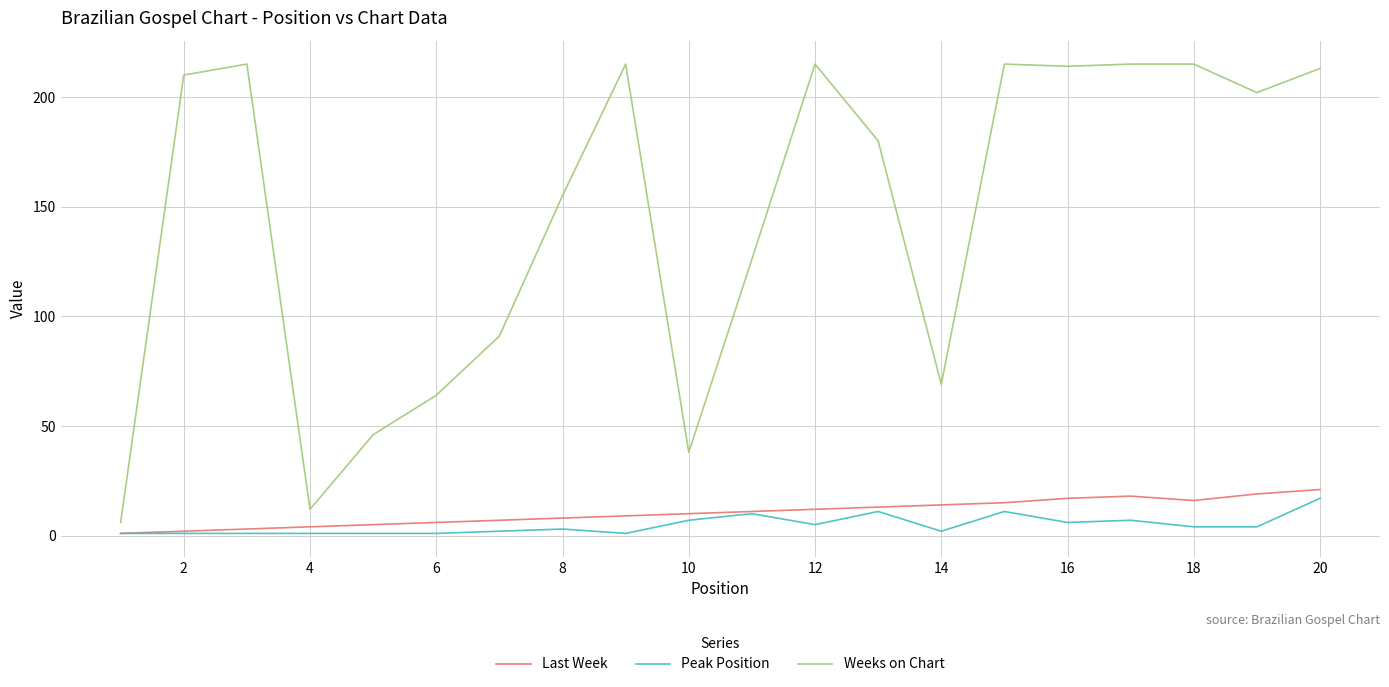

Which series has the largest total across all categories?

Weeks on Chart